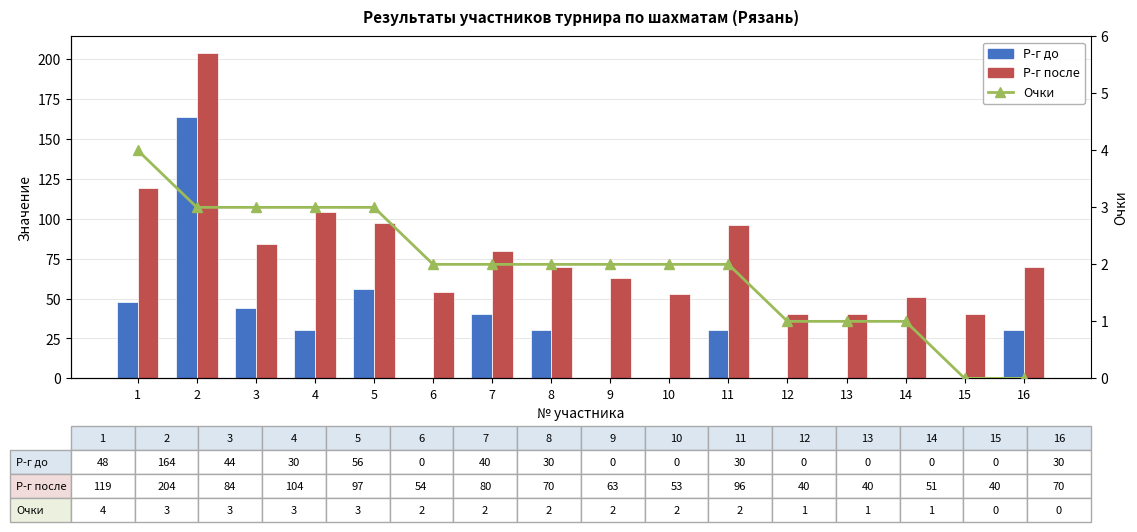

What is the greatest value displayed?

204